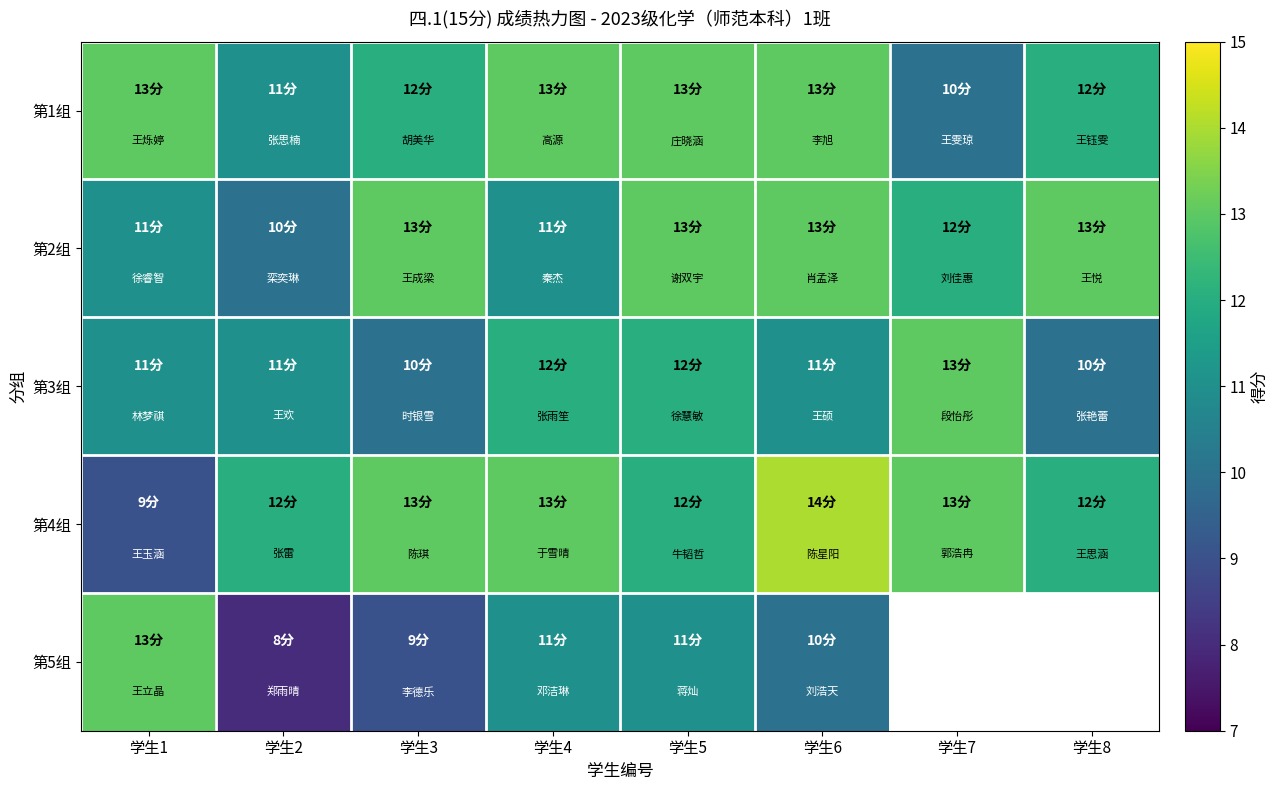

How many distinct data groups are displayed?

5